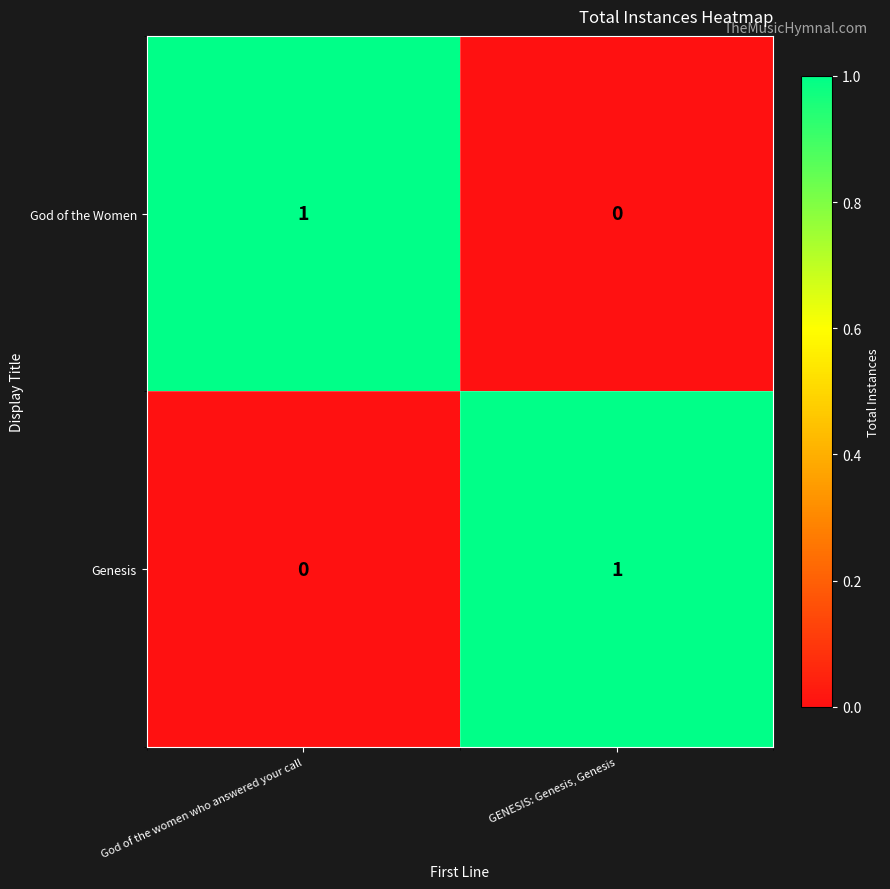

Reading right to left, extract all data points from this chart.

God of the Women: GENESIS: Genesis, Genesis=0	God of the women who answered your call=1
Genesis: GENESIS: Genesis, Genesis=1	God of the women who answered your call=0